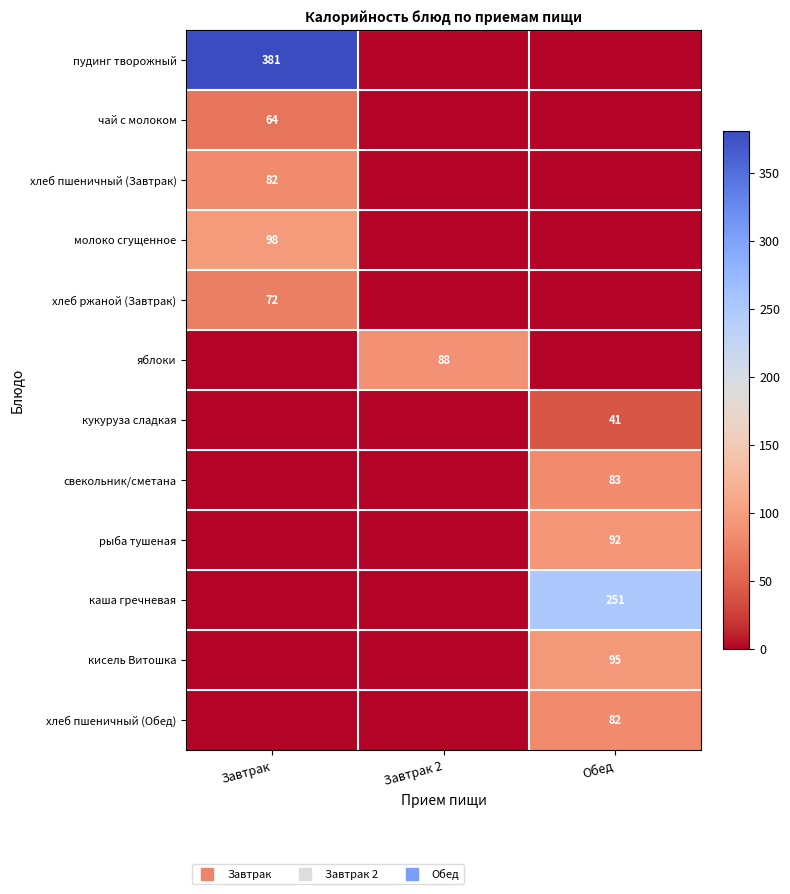

What is the highest value of the чай с молоком series?

64